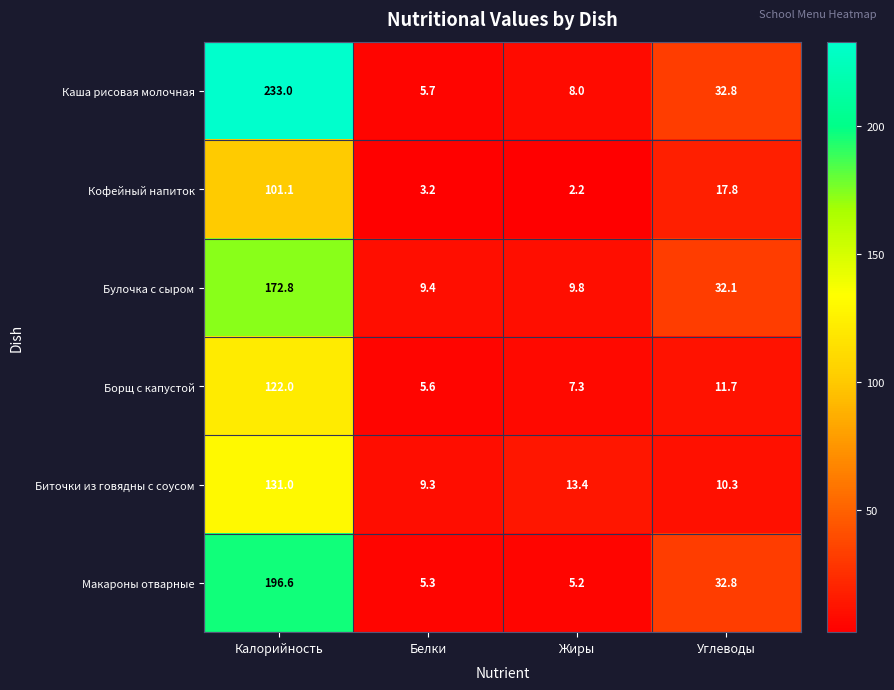

Between Жиры and Углеводы, which series saw the biggest shift?

Макароны отварные